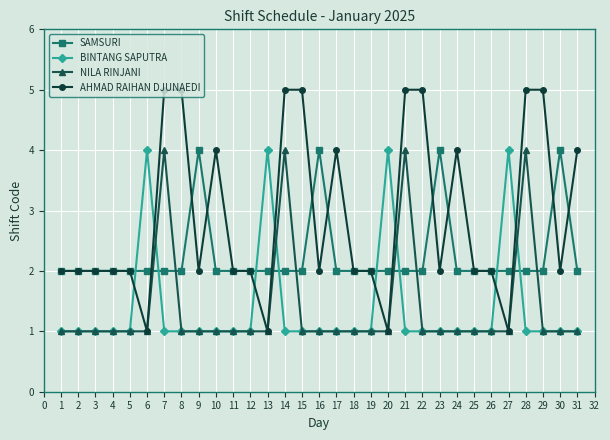

What is the spread (max minus min) of values at 15?

4